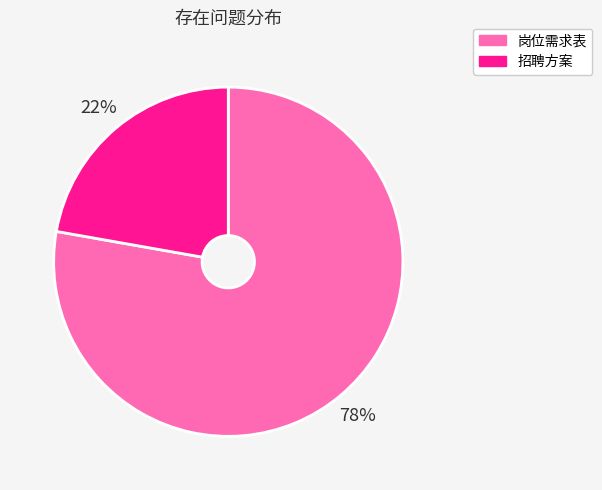

The 招聘方案 slice represents 14% of the pie. True or false?

False